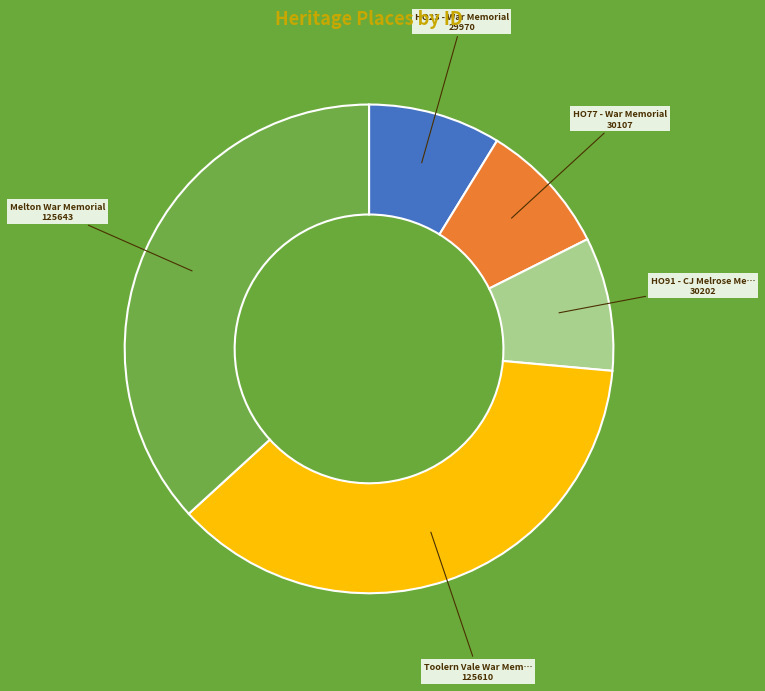

Is there a majority slice in this chart?

No